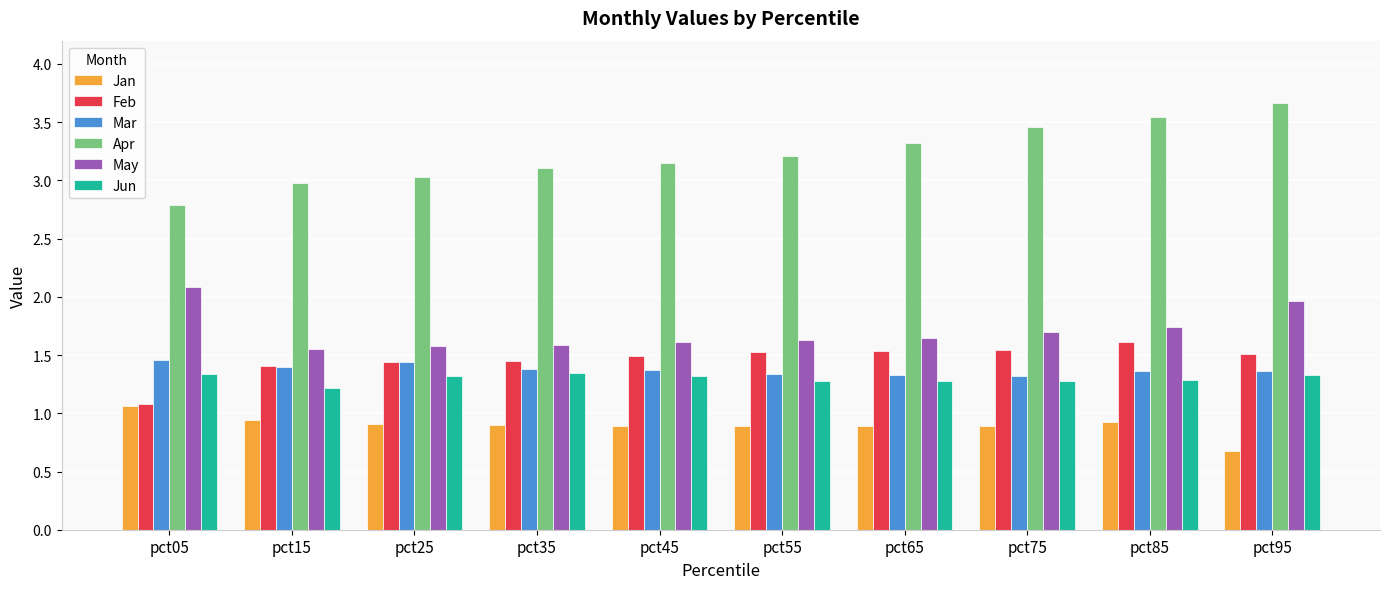

What is the greatest value displayed?

3.7